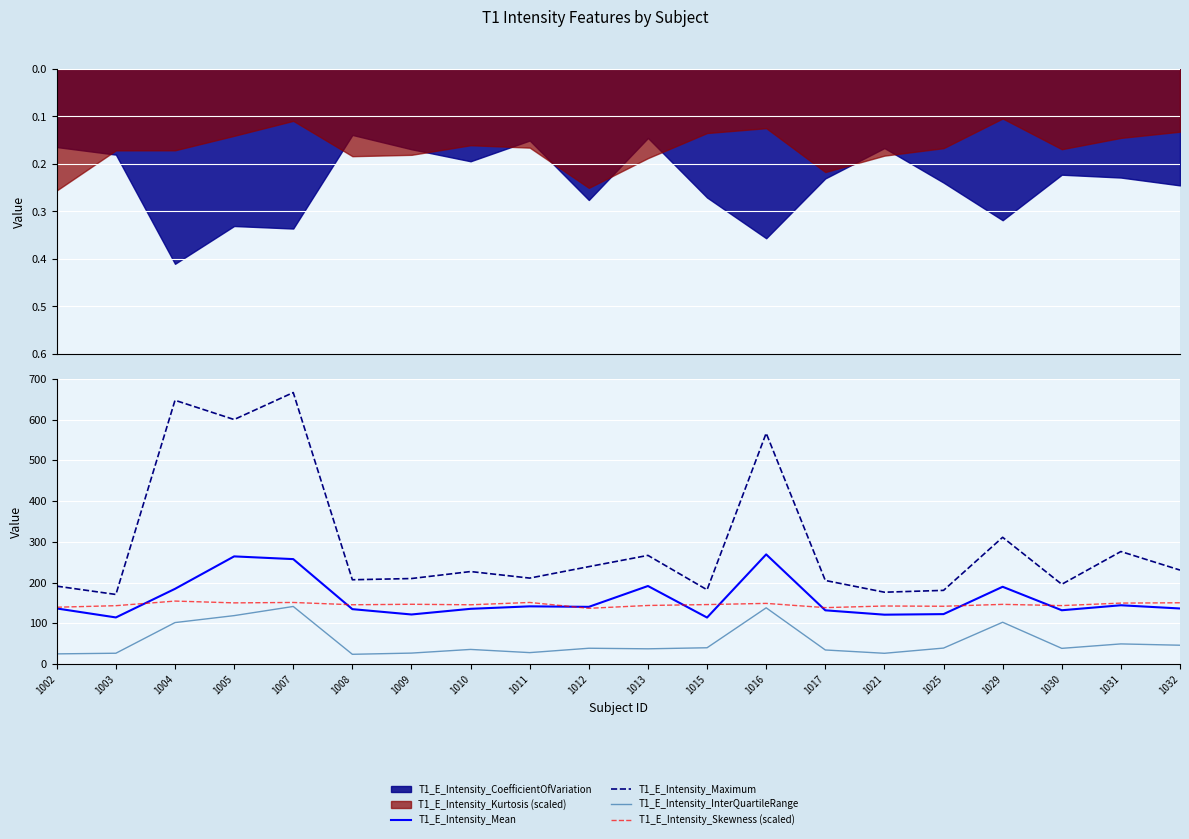

Between 1003 and 1009, which is larger?

1009